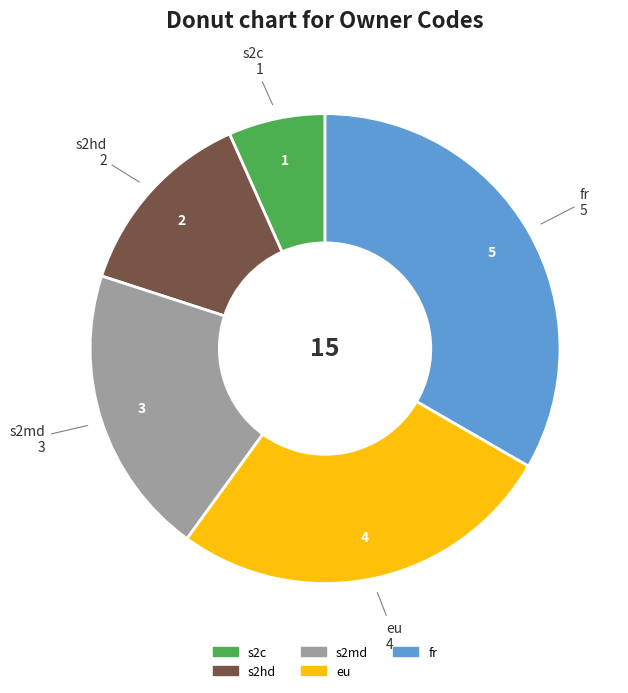

Between s2hd and fr, which is larger?

fr